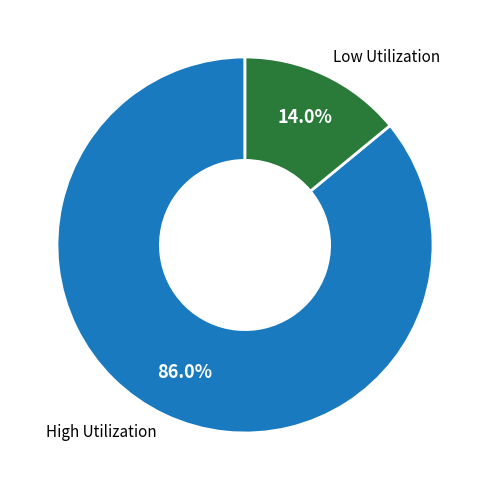

Rank the categories by value from highest to lowest.

High Utilization, Low Utilization